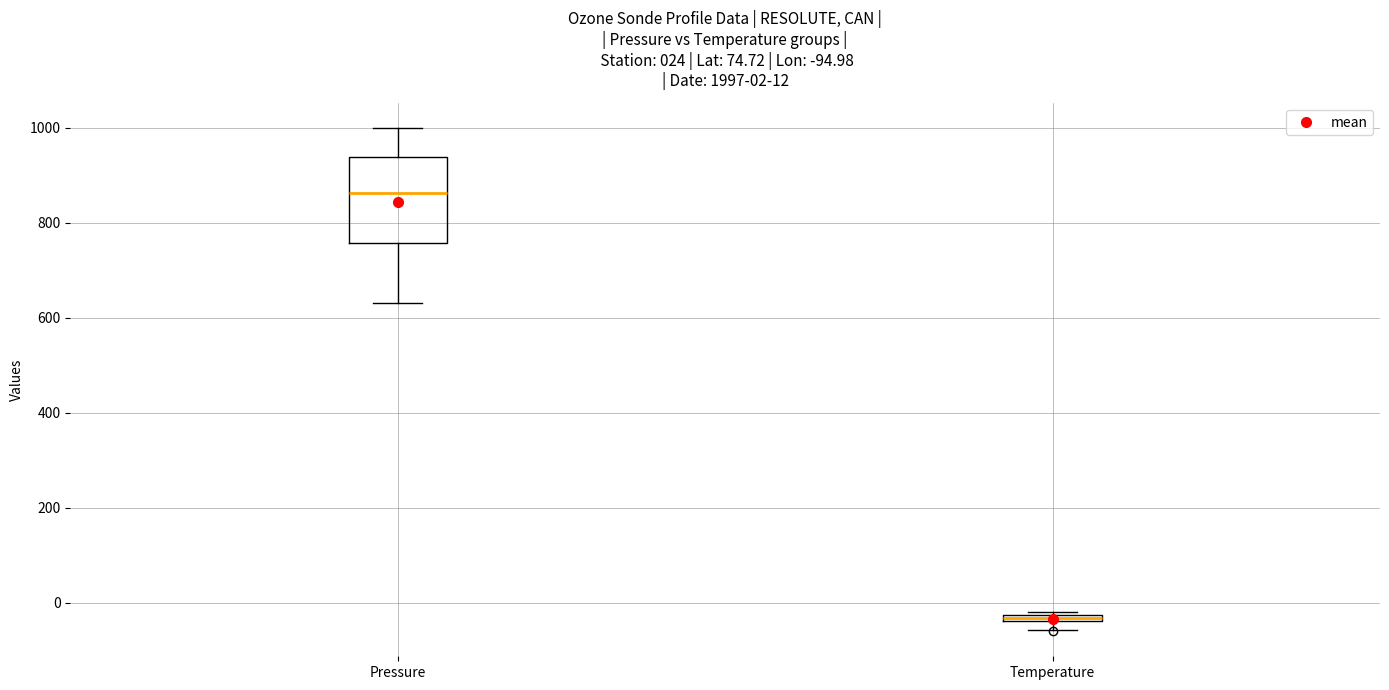

Which box is the tallest, from its lower edge to its upper edge?

Pressure